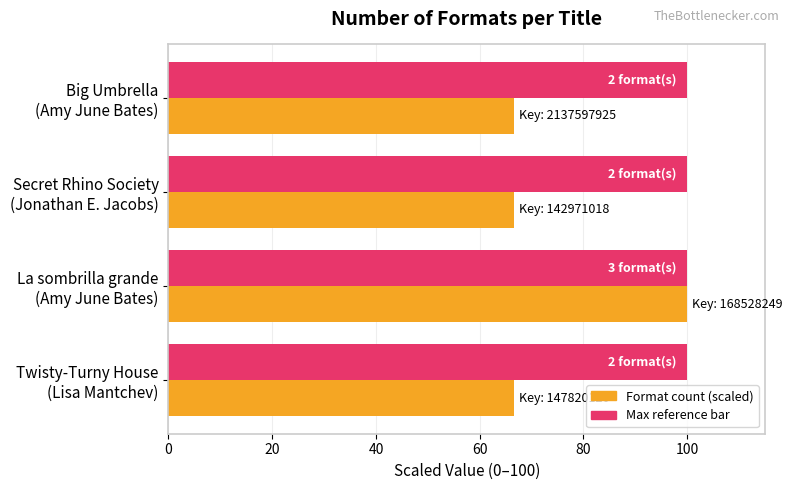

What is the greatest value displayed?

100.0